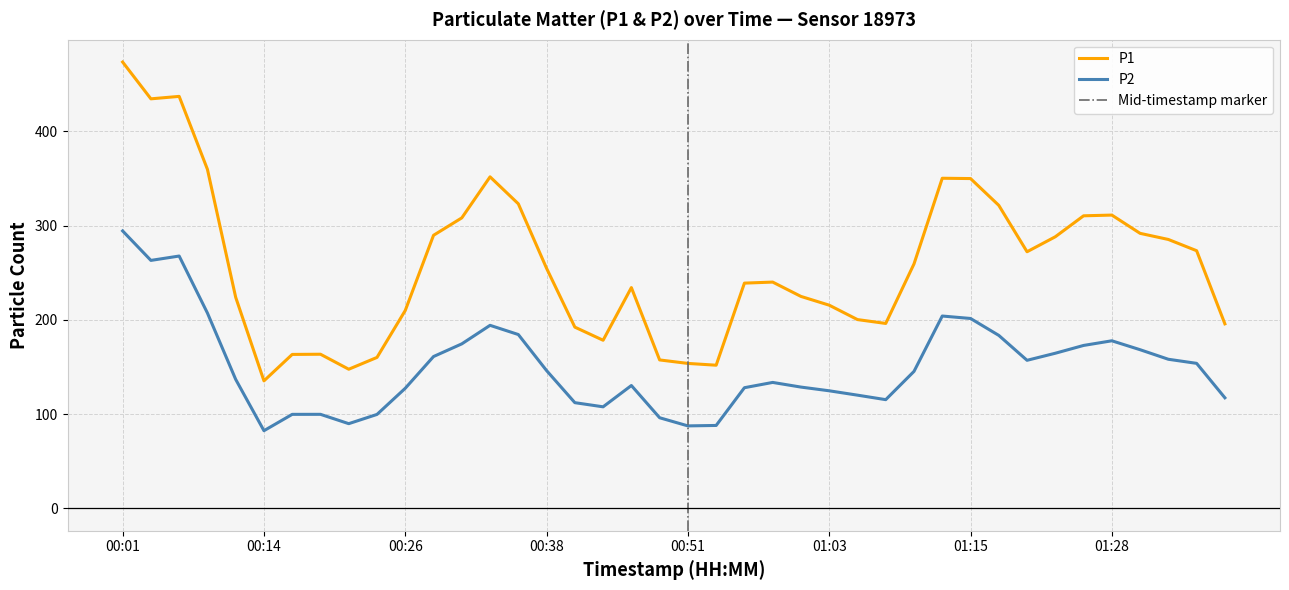

Where is the first local minimum for P2?

00:03